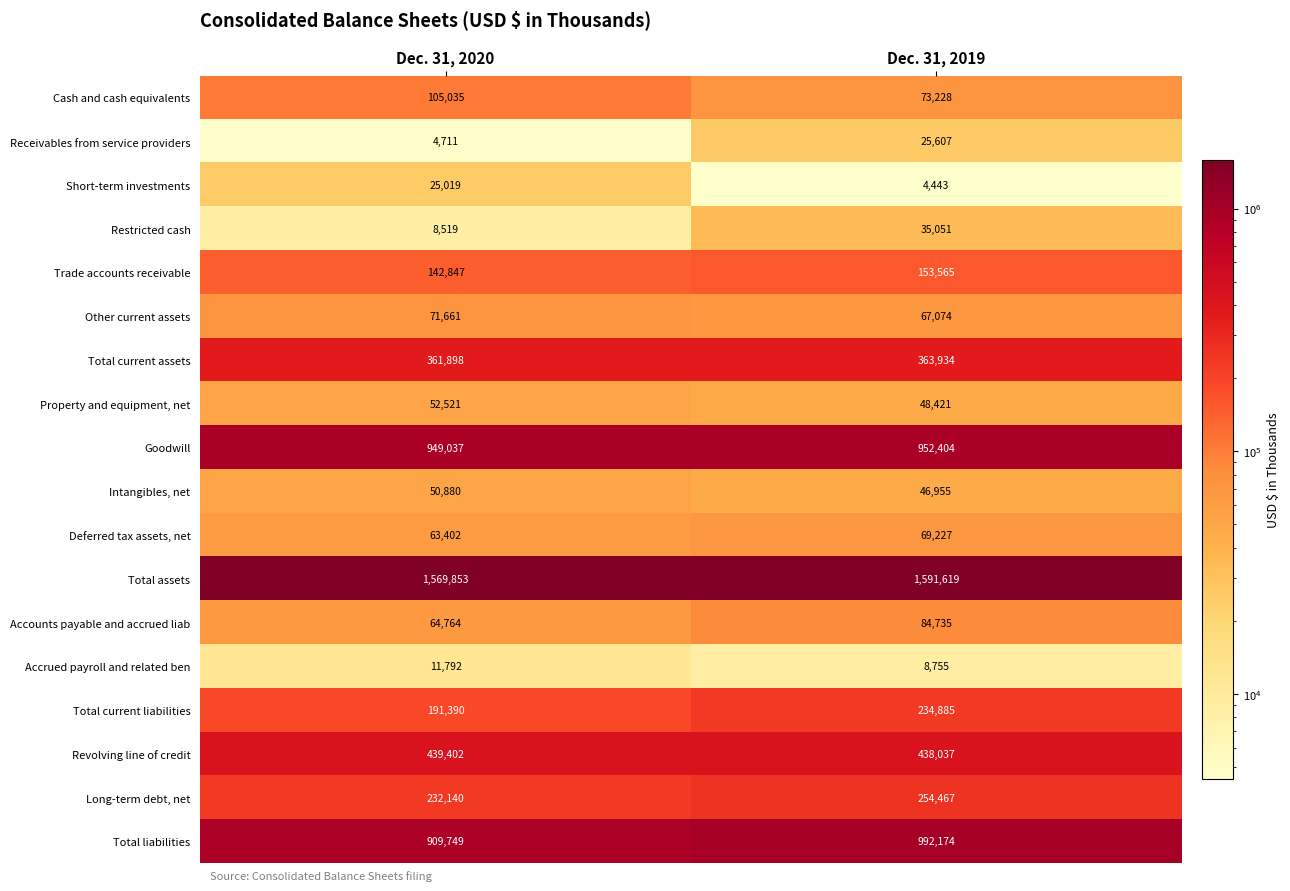

What is the spread (max minus min) of values at Dec. 31, 2020?

1565142